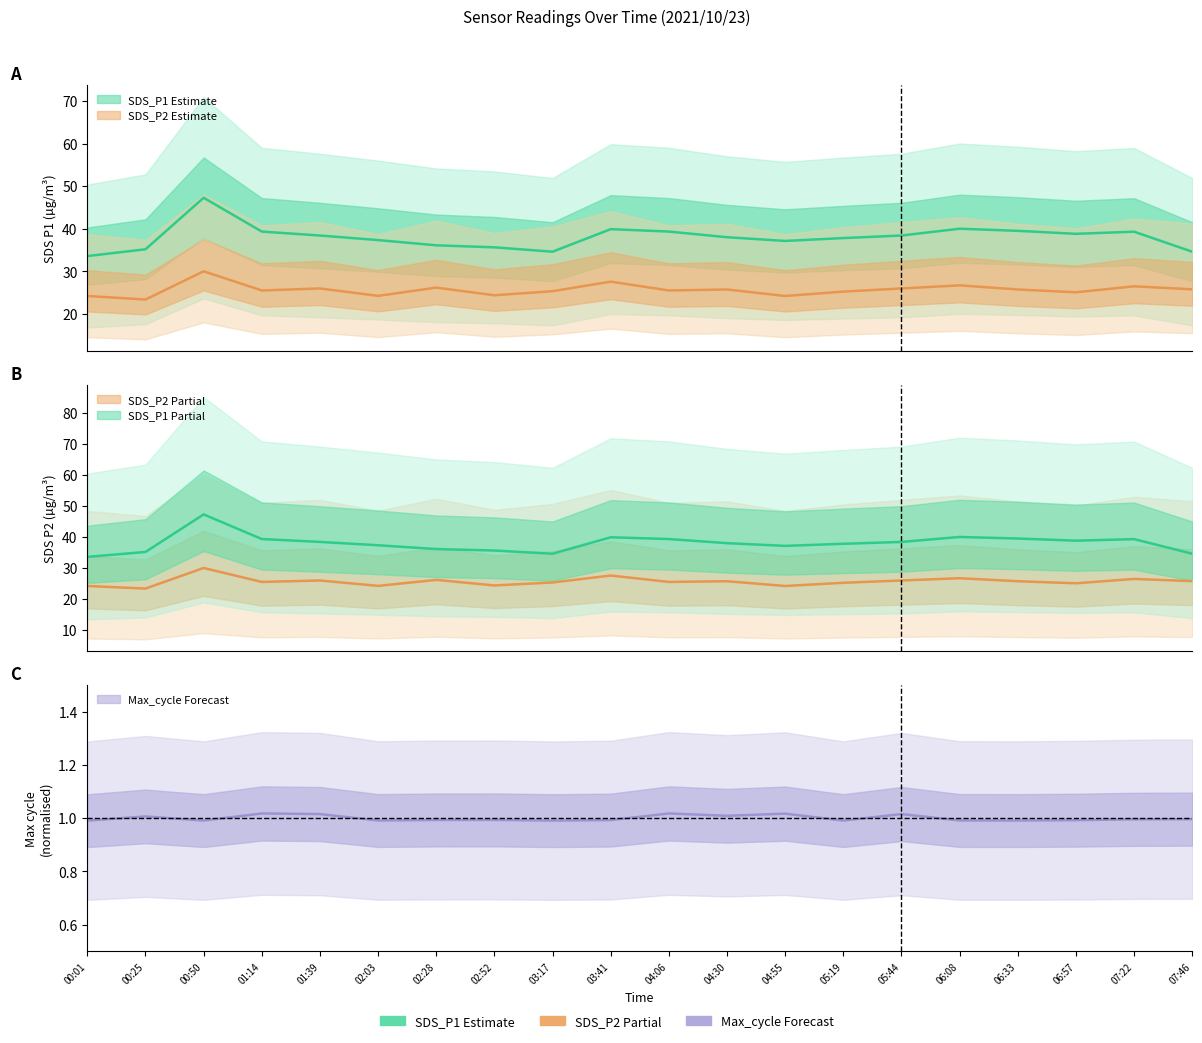

Is it true that SDS_P1 equals 45.0 at 07:46?

False